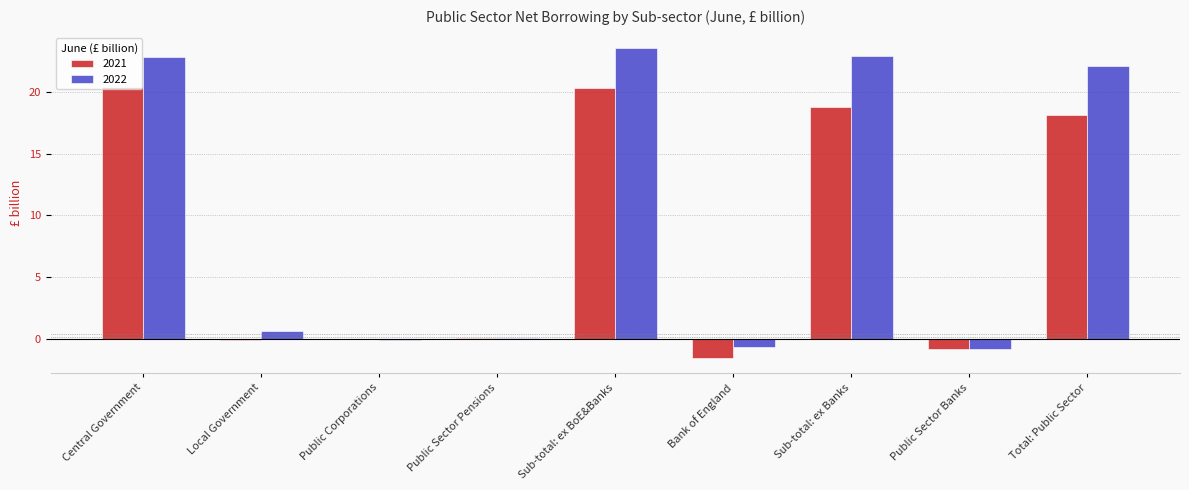

True or false: 2022 has a value of -0.1 at Public Corporations.

True